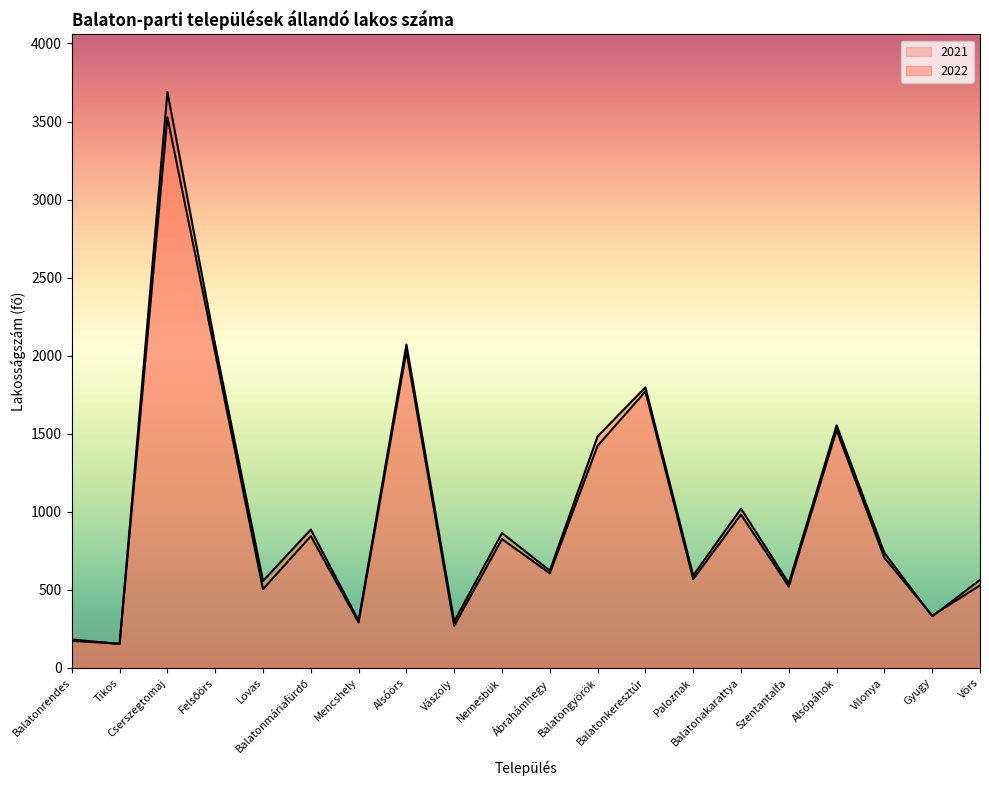

Where does the 2021 series first go above 705?

Cserszegtomaj